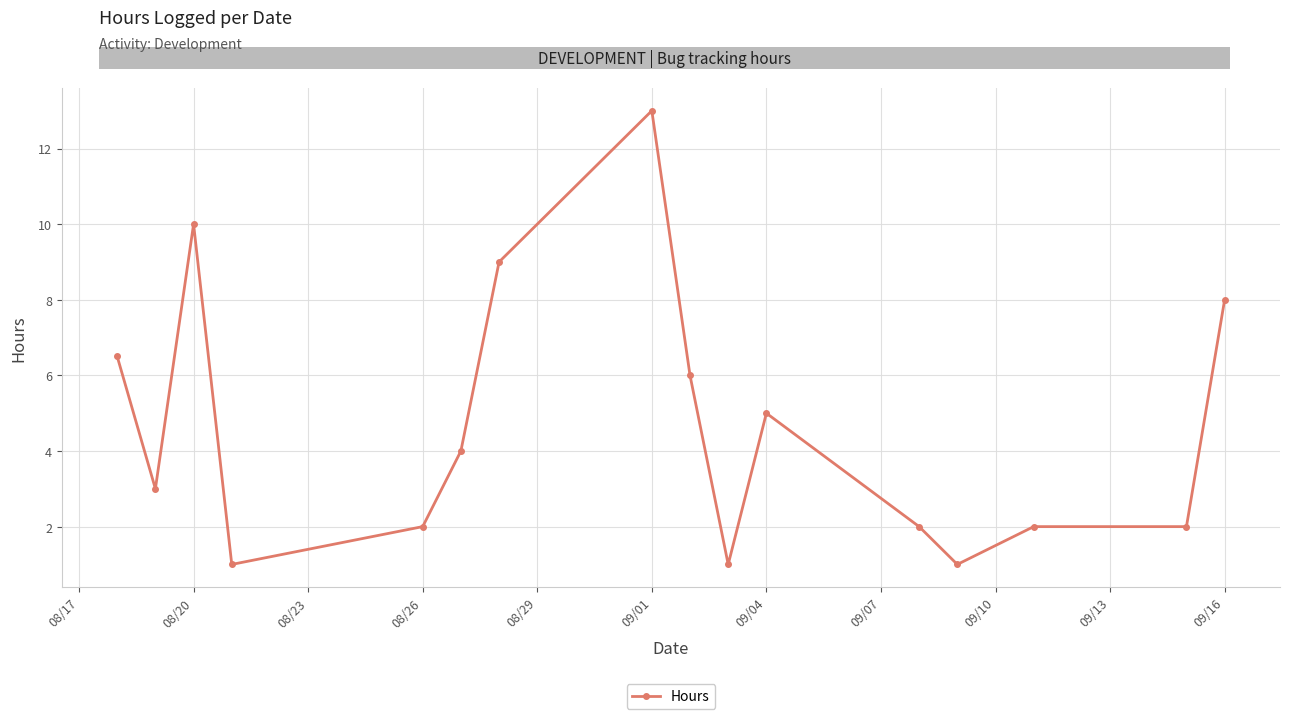

What is the difference between the maximum and minimum values?

12.0